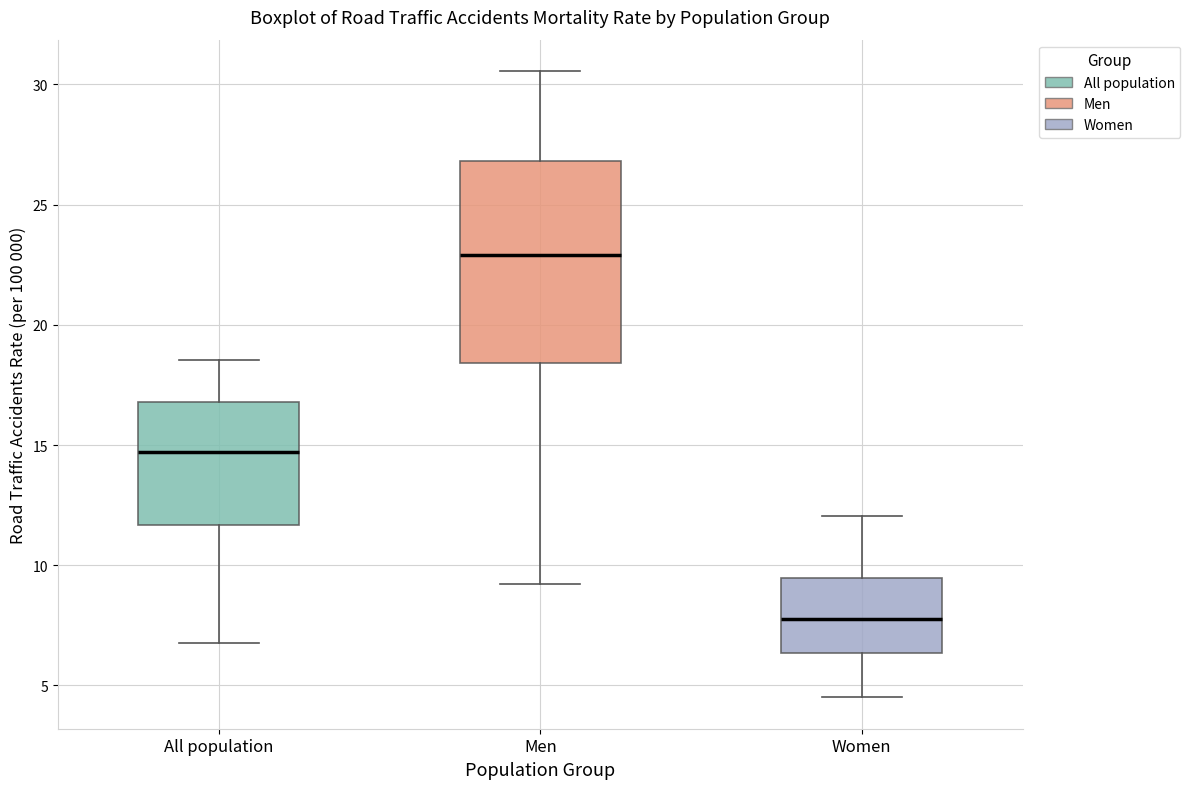

Reading left to right, read every box against the y-axis: the position of its median line, the range the box covers, and the ends of its whiskers. The values are not printed on the chart, so give them approximately, as read against the axis.

All population: median 14.5, box 11.5 to 17.0, whiskers 7.0 to 18.5
Men: median 23.0, box 18.5 to 27.0, whiskers 9.0 to 30.5
Women: median 8.0, box 6.5 to 9.5, whiskers 4.5 to 12.0